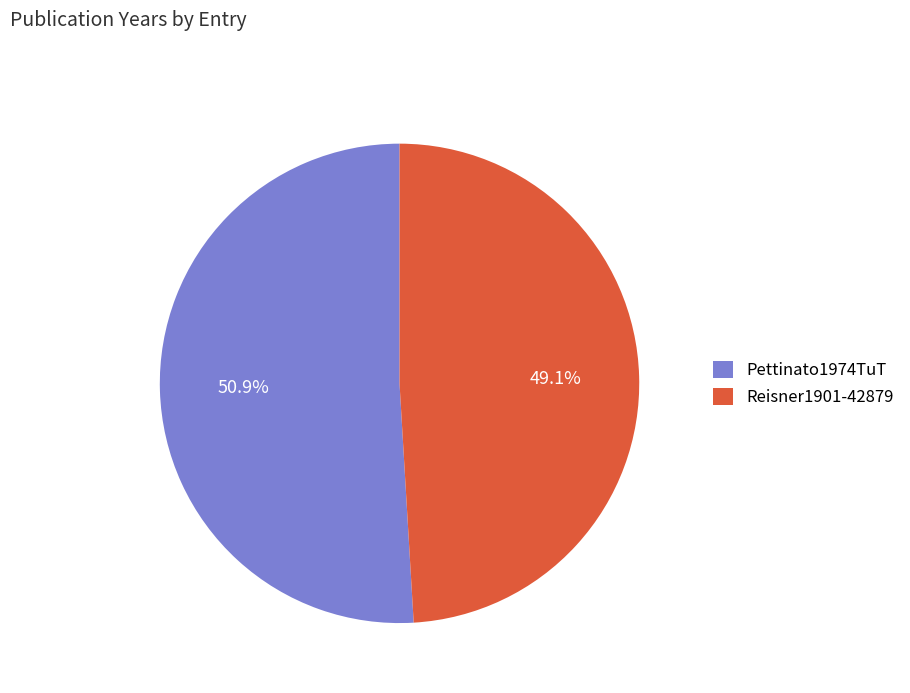

To the nearest percent, what percentage of the pie is Reisner1901-42879?

49%